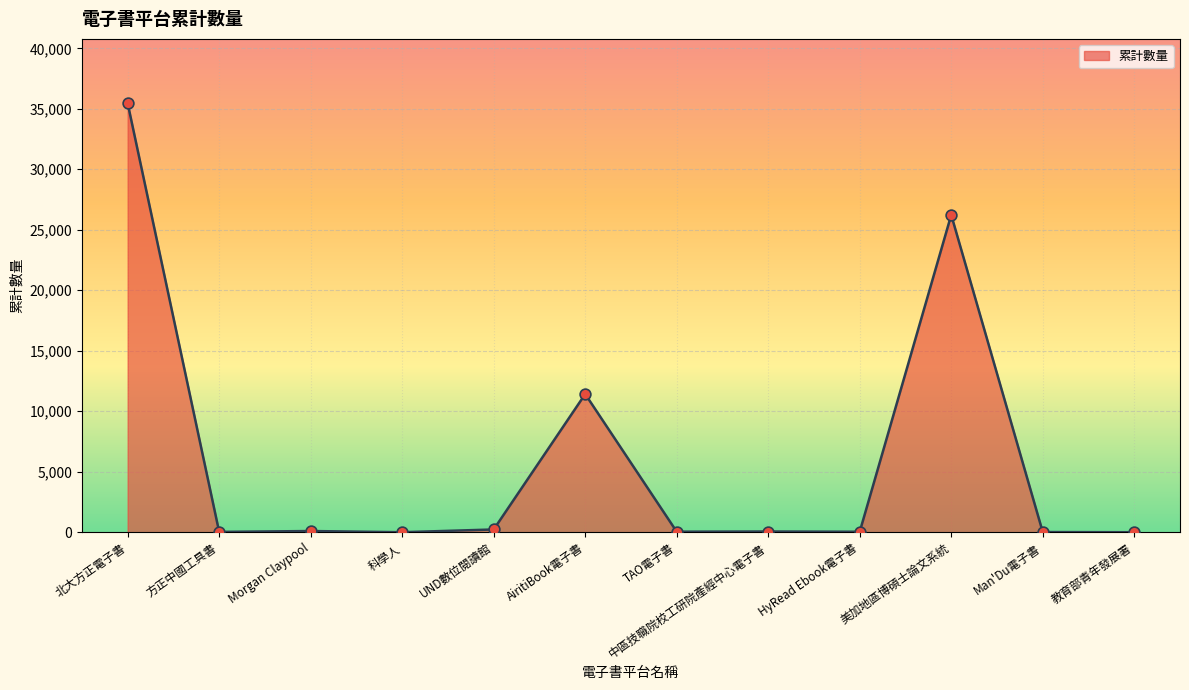

What is the change in value from Morgan Claypool to 科學人?

-99